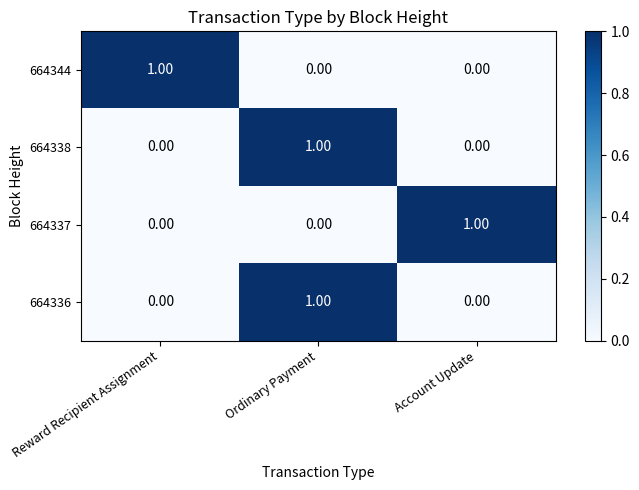

At which label does 664338 reach its peak?

Ordinary Payment